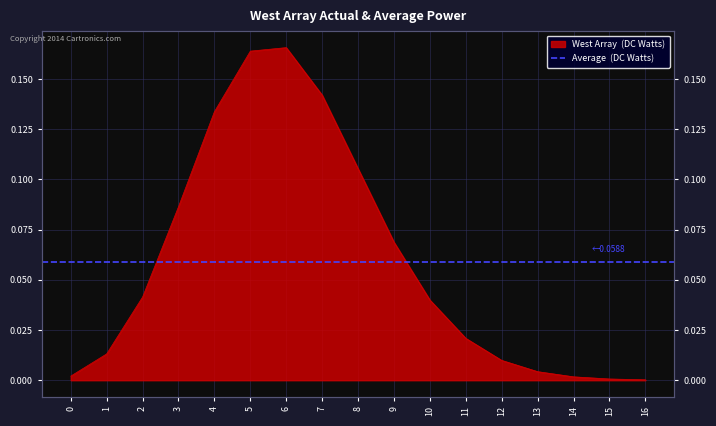

Is it true that the value at 12 is 0.0?

True